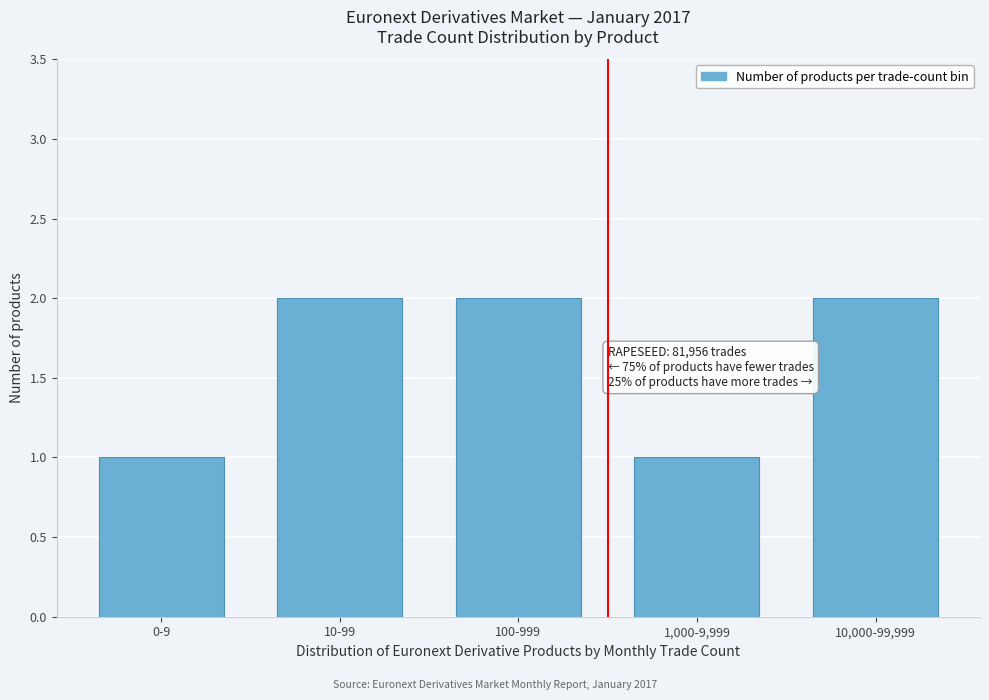

Reading left to right, list all the values displayed in this chart.

0-9=1	10-99=2	100-999=2	1,000-9,999=1	10,000-99,999=2